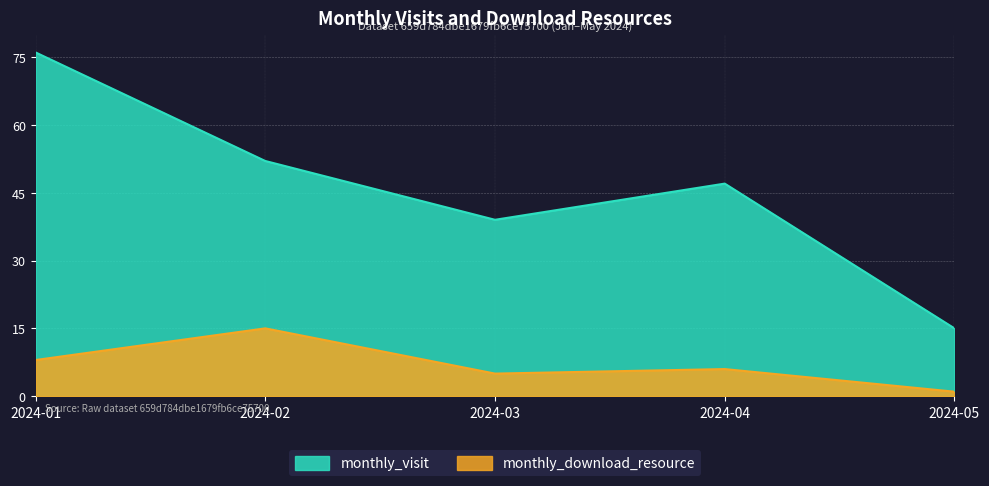

What is the greatest value displayed?

76